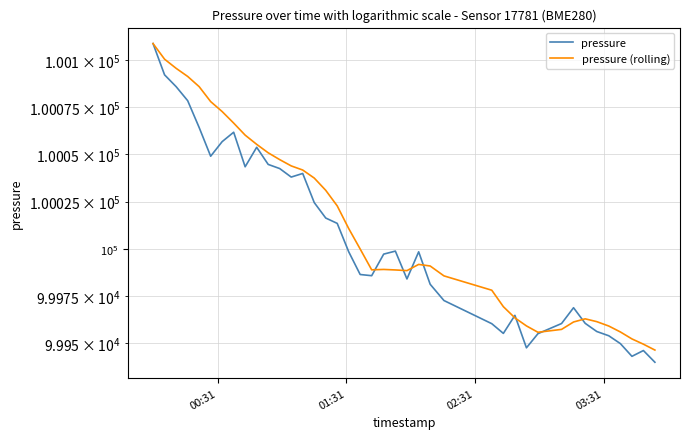

Reading right to left, what are all the values shown in this chart?

pressure: 99940.1	99946.2	99943.2	99949.9	99954.1	99956.3	99960.6	99968.9	99960.5	99955.2	99947.7	99964.8	99955.3	99960.4	99972.7	99981.3	99998.4	99984.1	99998.8	99997.2	99985.8	99986.4	99998.5	100013.5	100016.3	100024.5	100039.9	100038.0	100042.5	100044.7	100053.7	100043.4	100061.7	100056.7	100049.0	100064.2	100078.4	100085.8	100092.1	100108.6
pressure (rolling): 99946.5	99949.6	99952.4	99956.1	99959.2	99961.5	99963.0	99961.3	99957.4	99955.9	99959.3	99963.5	99969.4	99978.1	99985.7	99990.9	99991.8	99988.5	99988.9	99989.1	99988.9	99999.9	100010.8	100022.7	100031.0	100037.4	100041.7	100043.9	100047.2	100050.8	100055.3	100060.2	100066.5	100072.6	100077.9	100085.8	100091.2	100095.5	100100.4	100108.6